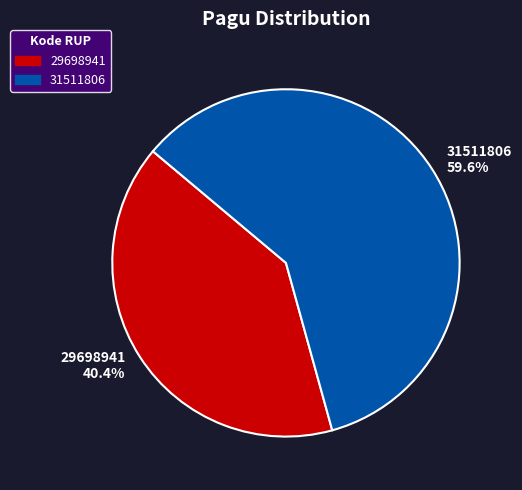

The 29698941 slice represents 40% of the pie. True or false?

True